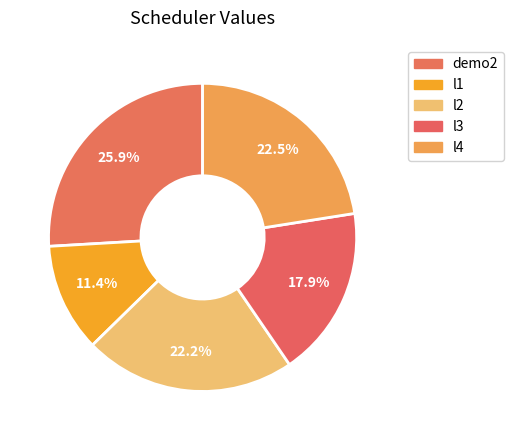

What percentage is the l2 slice, to the nearest percent?

22%